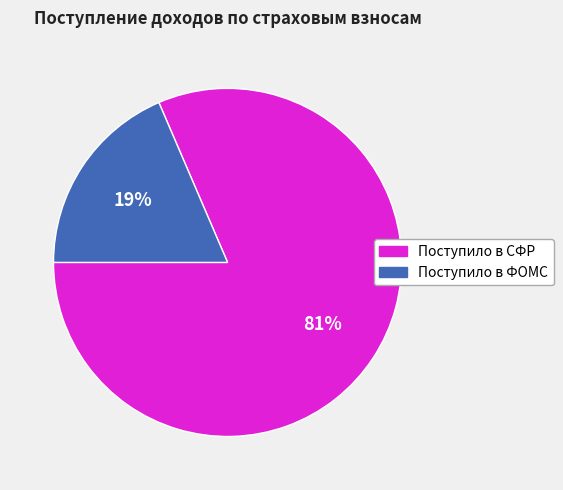

Is the sum of Поступило в ФОМС and Поступило в СФР greater than half?

Yes